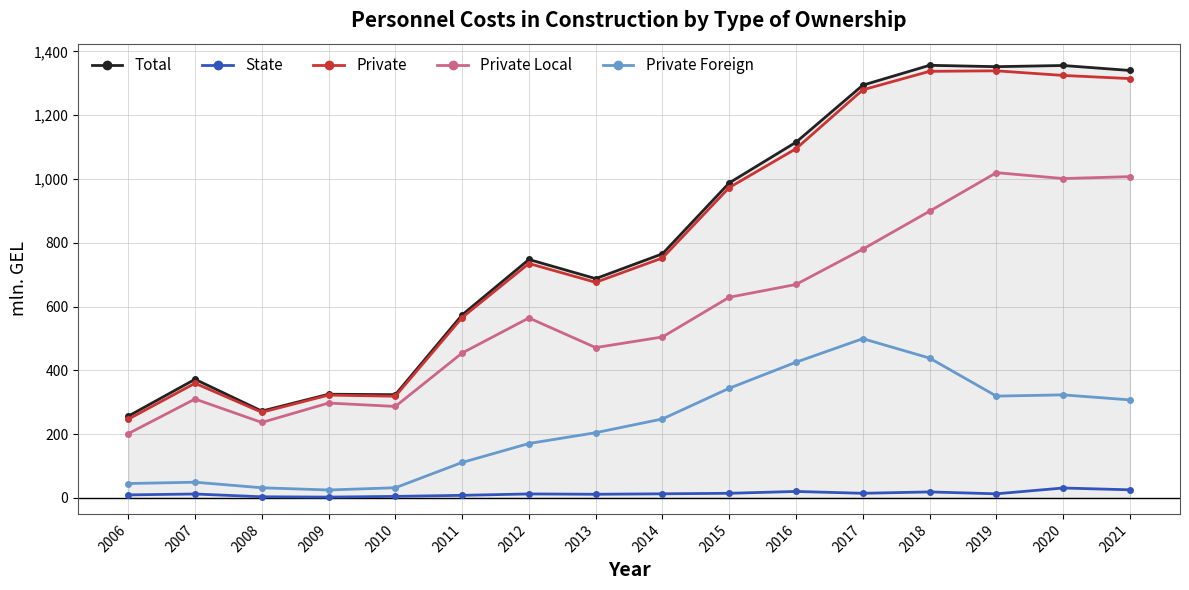

List the series in order of their peak value, highest first.

Total, Private, Private Local, Private Foreign, State